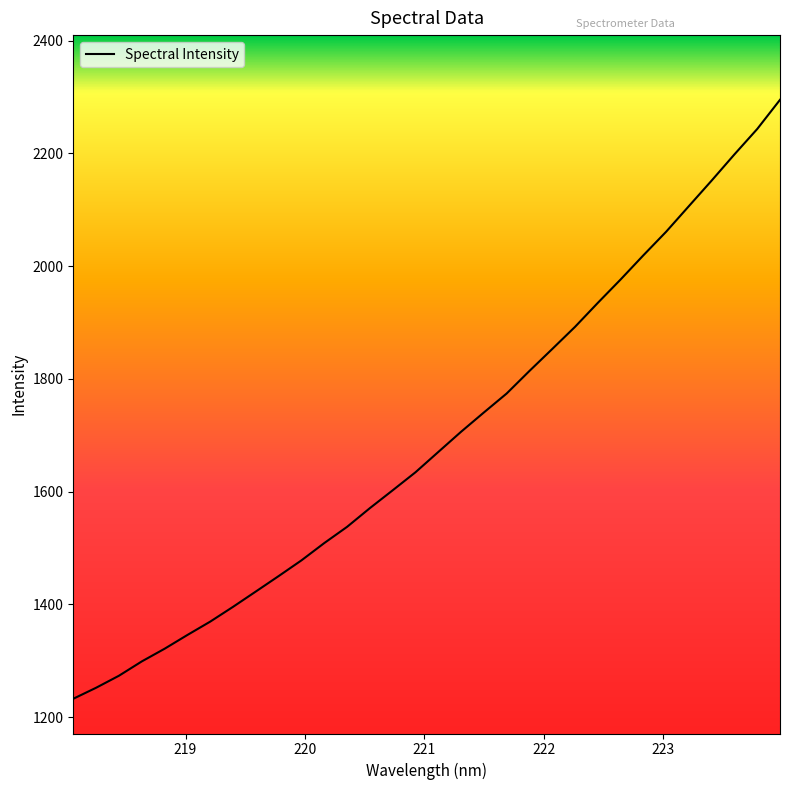

What is the maximum value shown in the chart?

2294.9